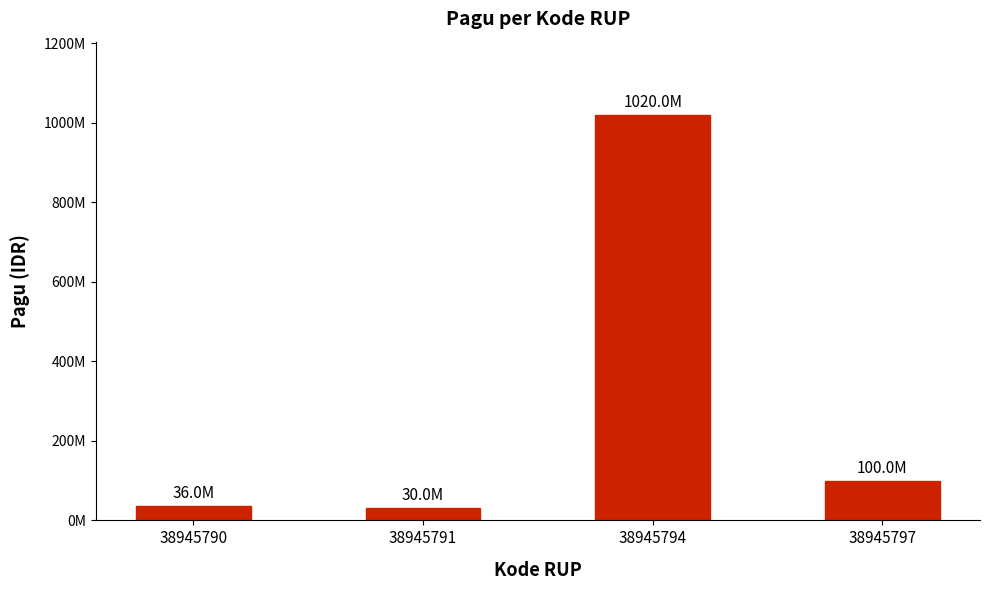

Reading left to right, extract all data points from this chart.

38945790=36000000	38945791=30000000	38945794=1020000000	38945797=100000000